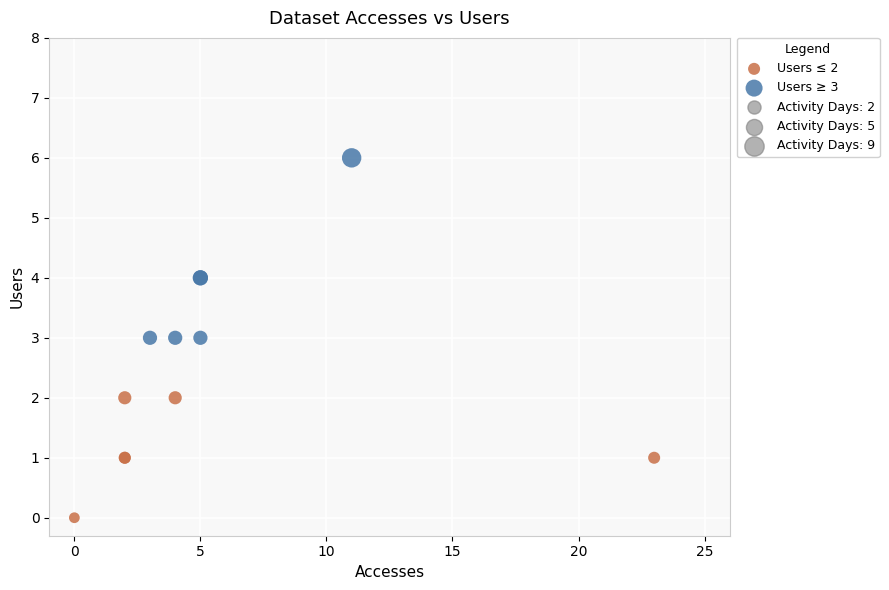

Which series has the widest spread of Y values?

Users ≥ 3